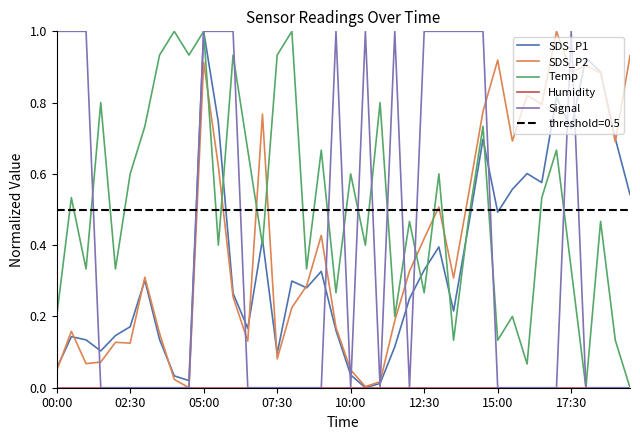

Count the number of categories in the chart.

40